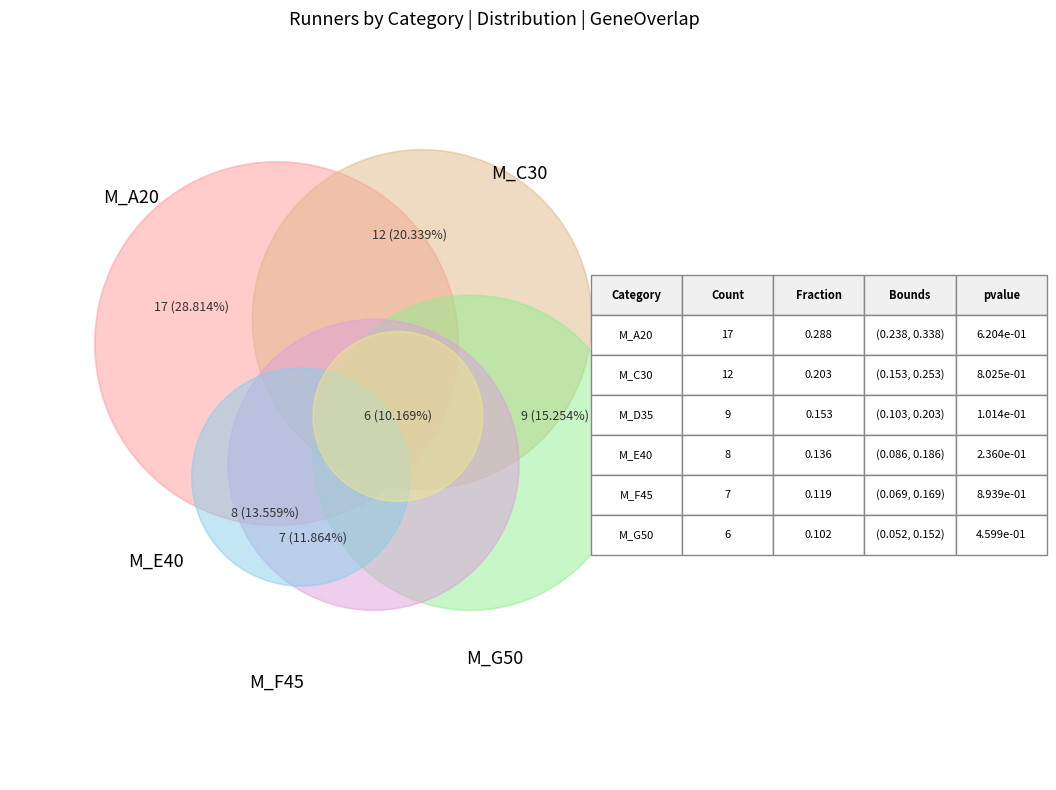

Does M_A20 account for over 50% of the chart?

No